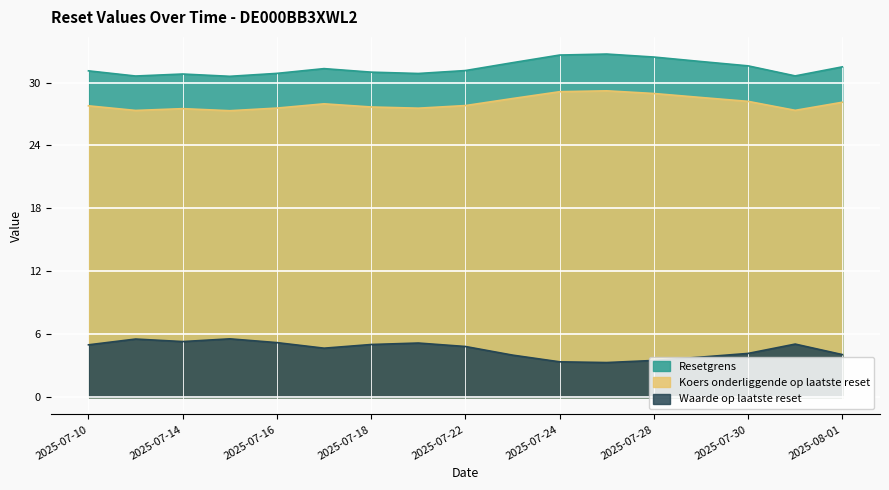

True or false: Resetgrens and Waarde op laatste reset cross at least once.

False